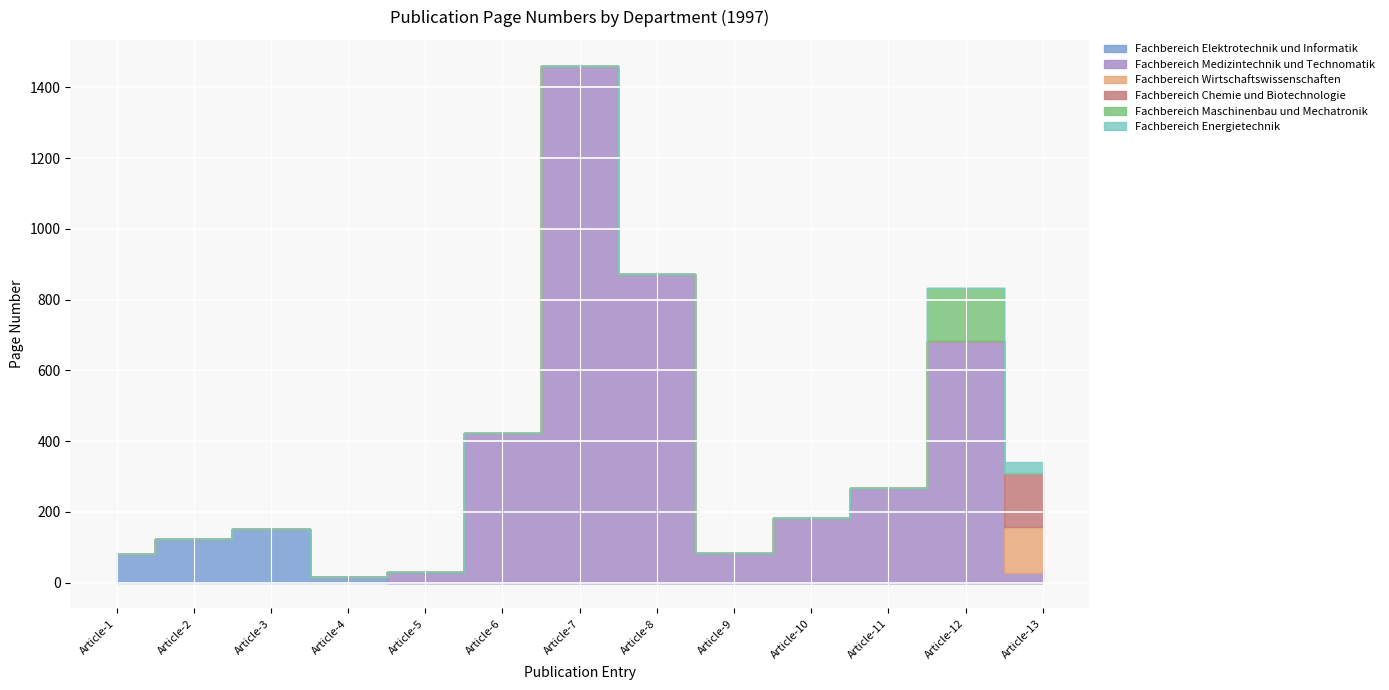

What is the difference between the maximum and minimum values in the Fachbereich Maschinenbau und Mechatronik series?

149